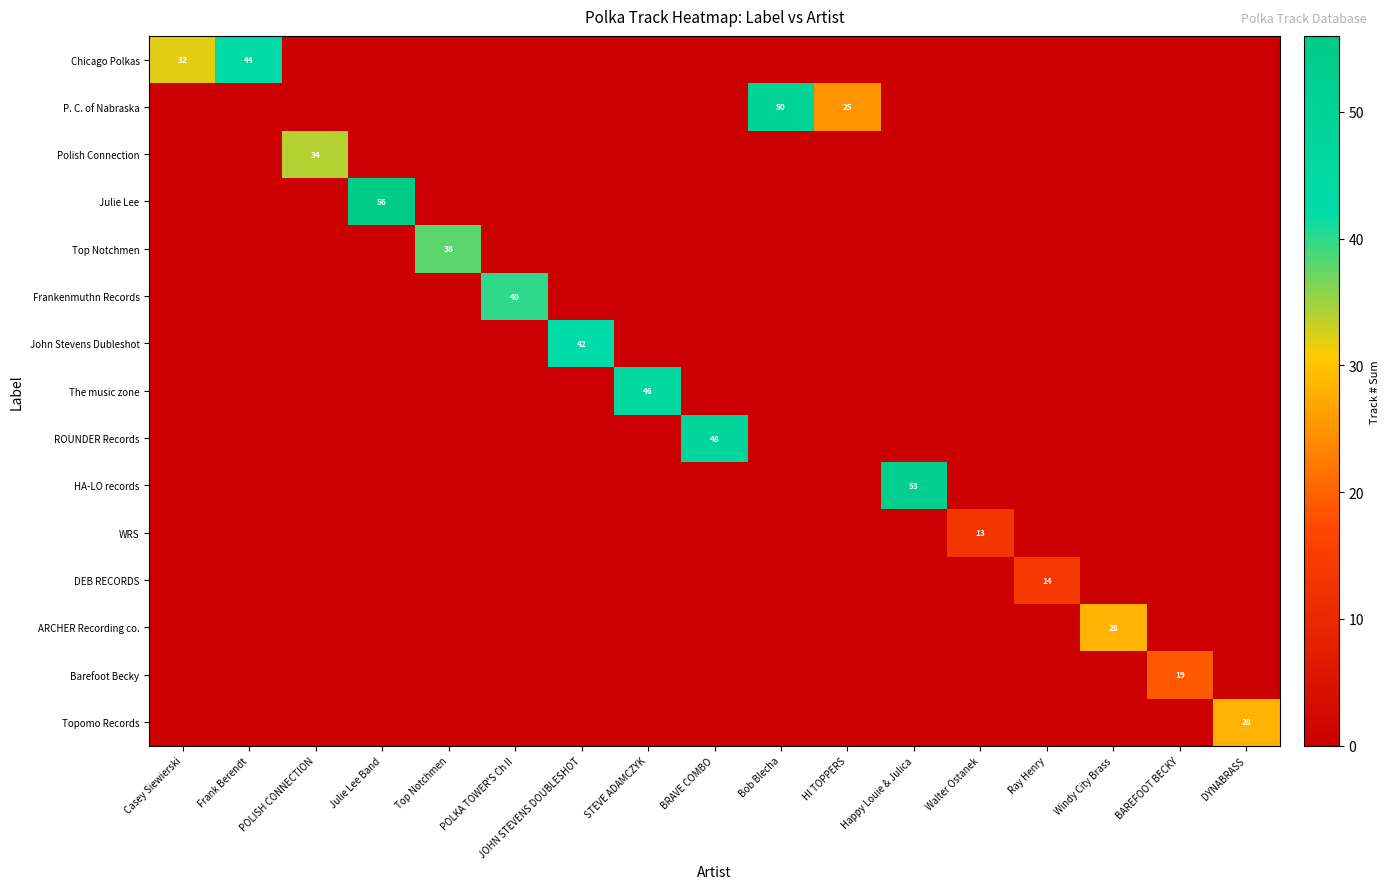

True or false: DEB RECORDS has a value of 8 at Ray Henry.

False